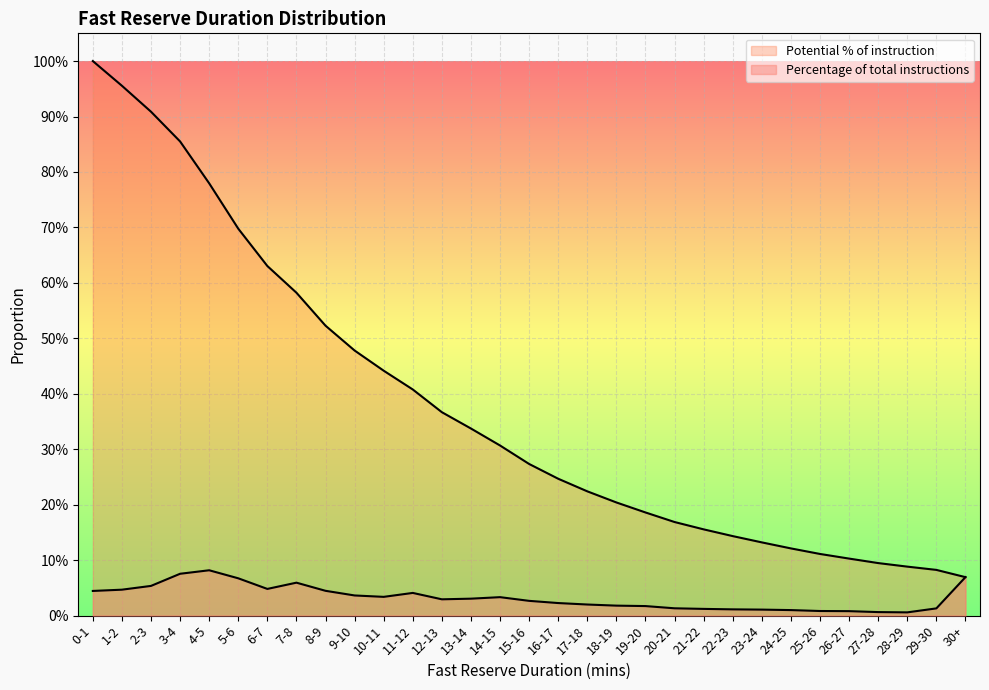

Rank the series at 25-26 from lowest to highest value.

Percentage of total instructions, Potential % of instruction